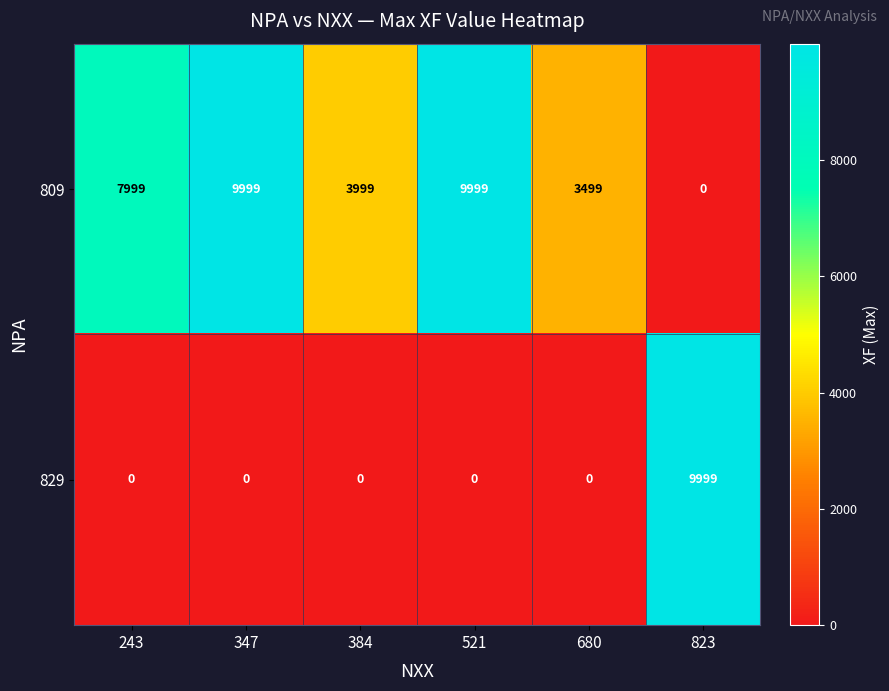

At 680, list the series in order from largest to smallest.

809, 829